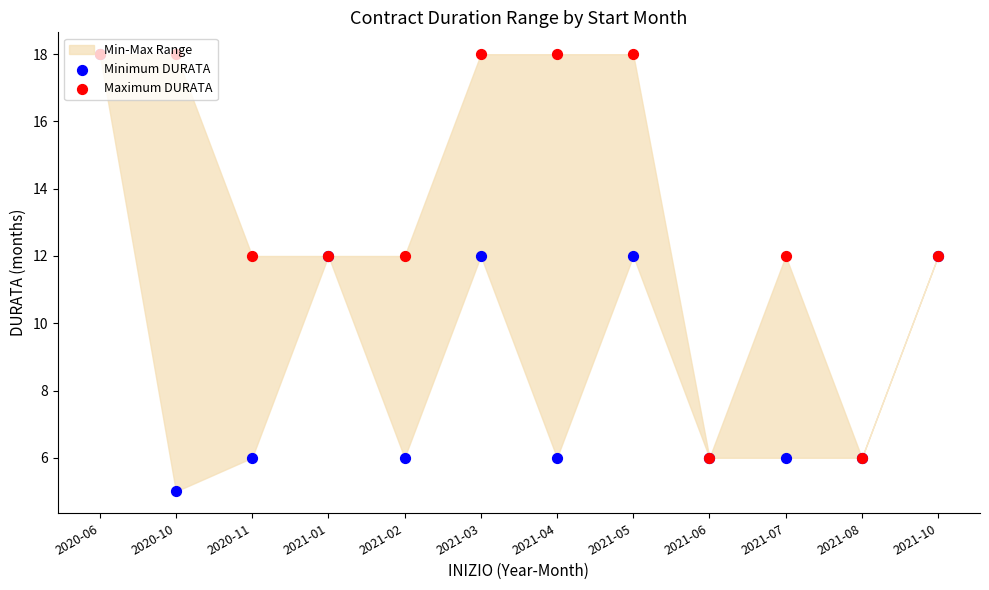

Which series reaches the minimum Y coordinate?

Minimum DURATA